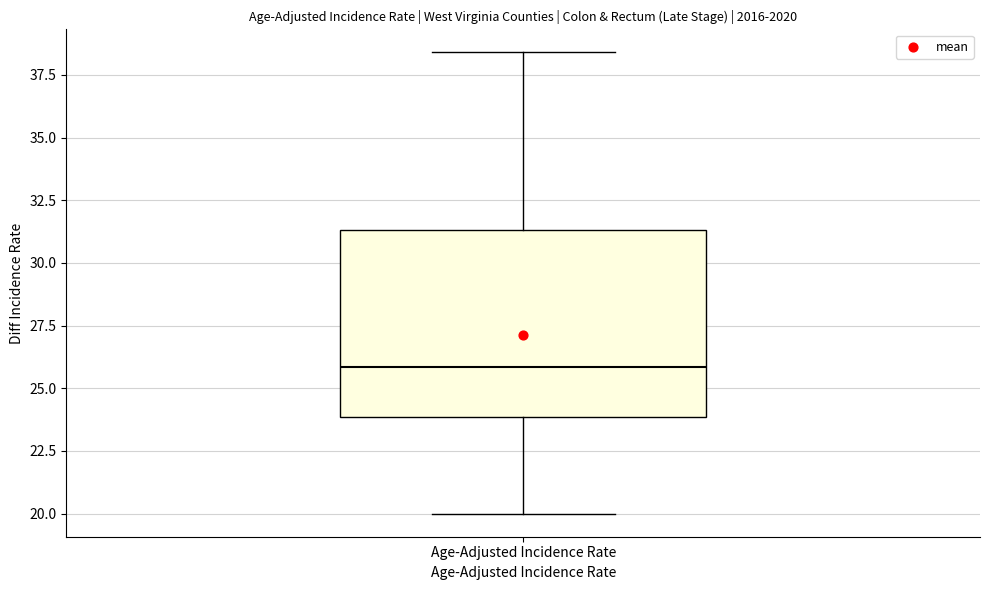

Where is the upper edge of the box for Age-Adjusted Incidence Rate on the y-axis? The values are not printed on the chart, so give them approximately, as read against the axis.

31.5